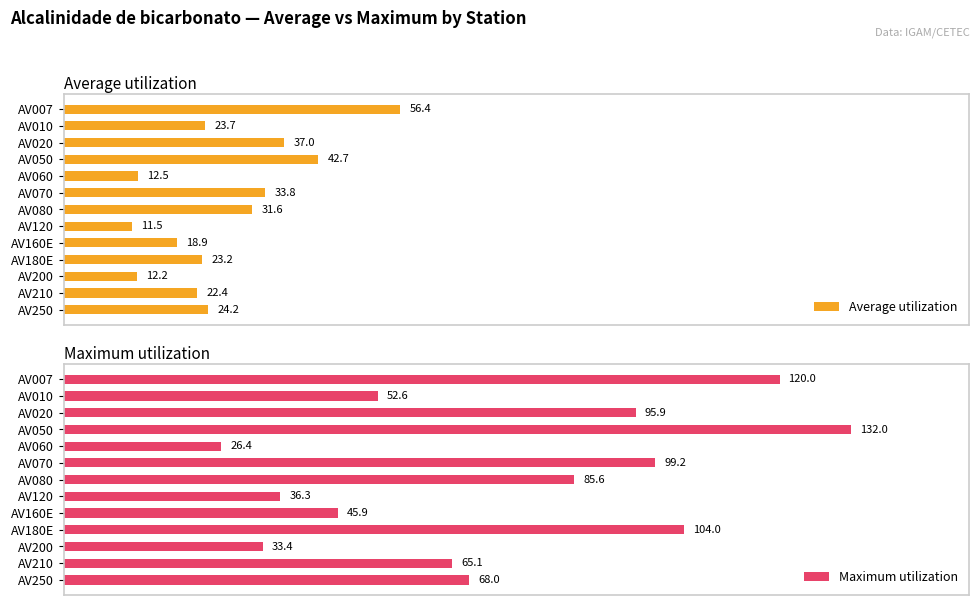

Rank the categories by Average utilization value from highest to lowest.

AV007, AV050, AV020, AV070, AV080, AV250, AV010, AV180E, AV210, AV160E, AV060, AV200, AV120